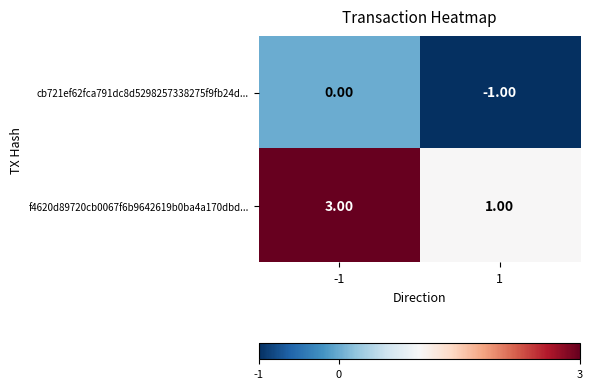

What is the sum of all f4620d89720cb0067f6b9642619b0ba4a170dbd... values?

4